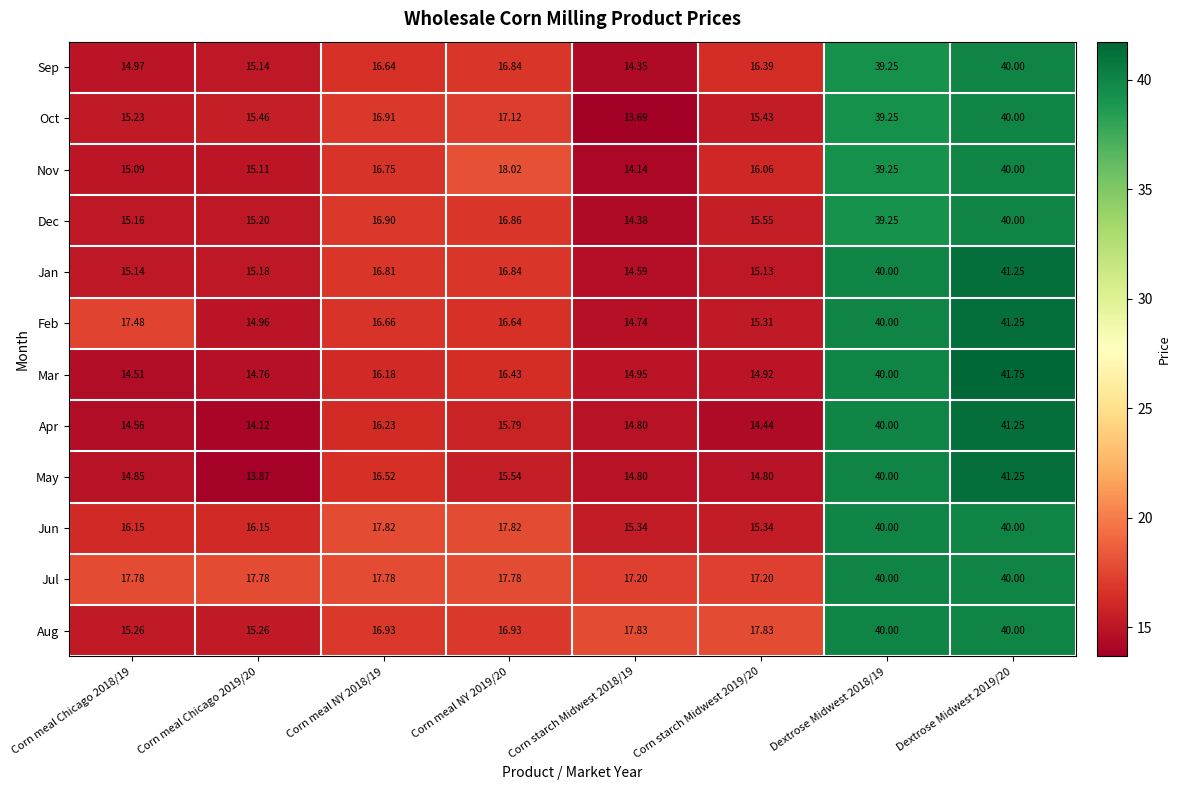

Which series has the largest total across all categories?

Jul